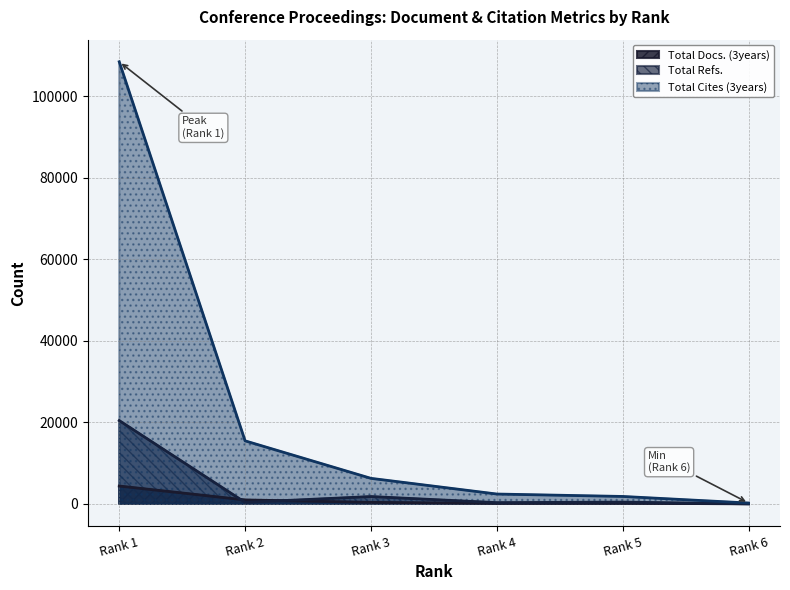

Which series has the largest range (max minus min)?

Total Cites (3years)